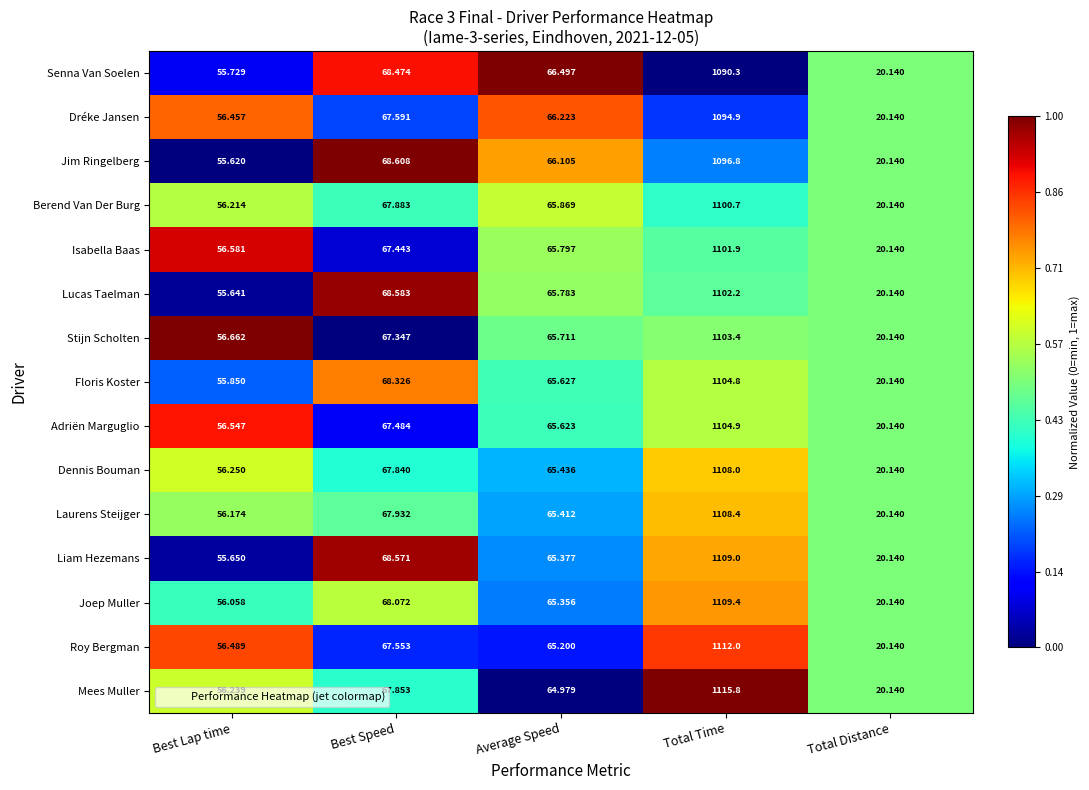

Which category has the lowest value in the Dréke Jansen series?

Total Distance